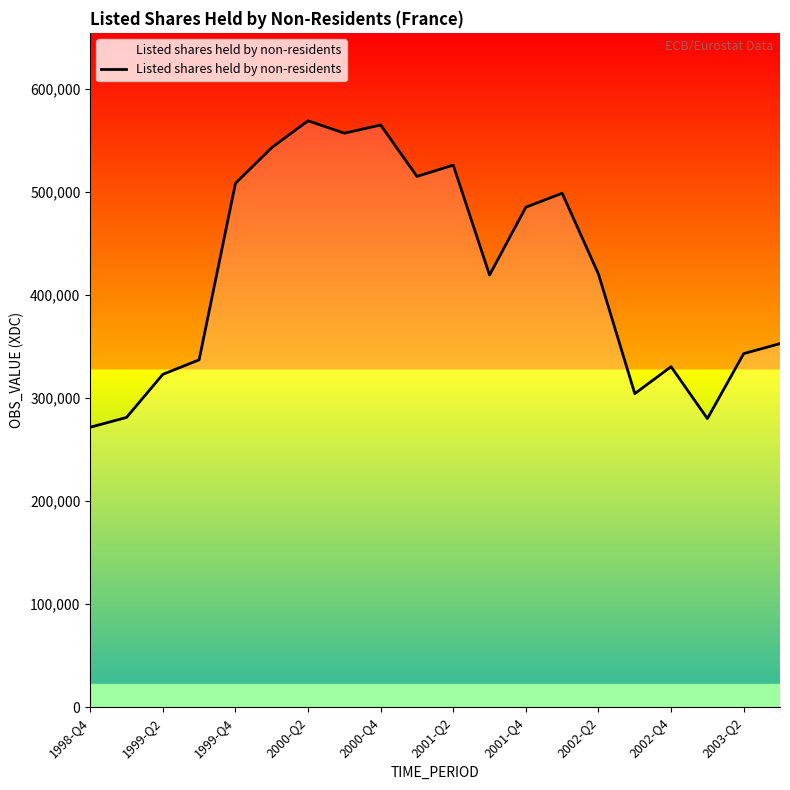

What is the greatest value displayed?

569270